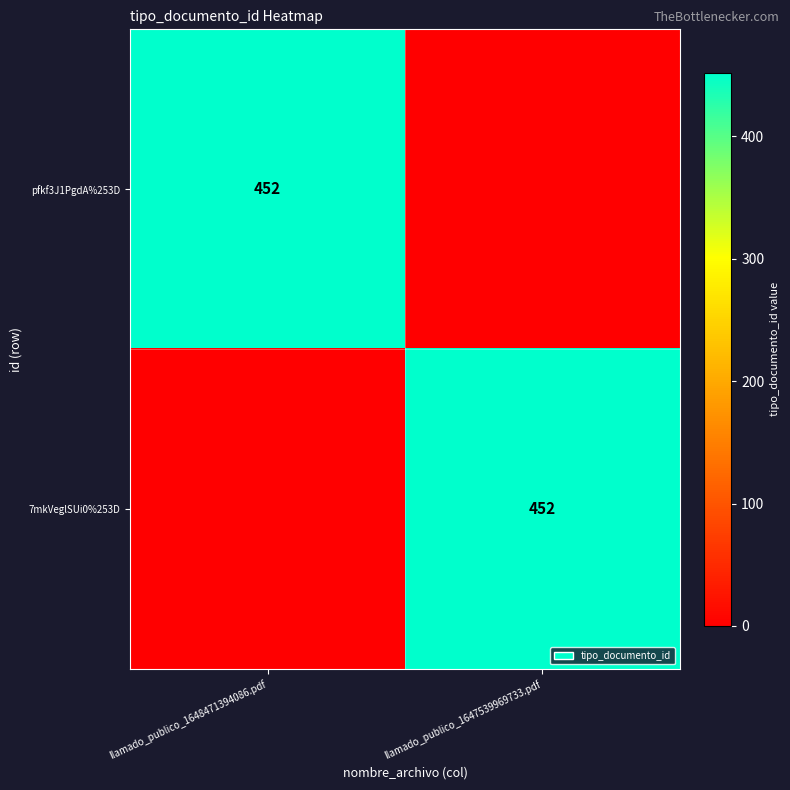

Is it true that 7mkVeglSUi0%253D equals 255 at llamado_publico_1647539969733.pdf?

False